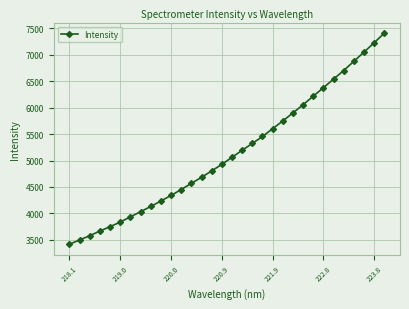

True or false: the data has more than 1 interior local peaks.

False